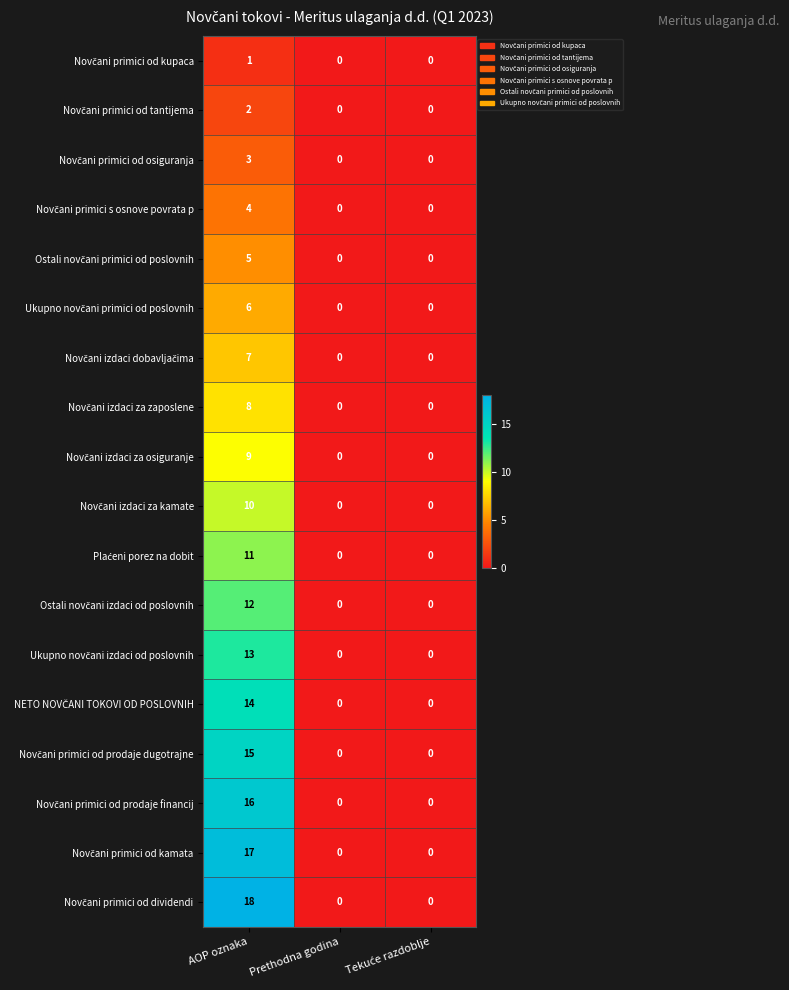

How many distinct data groups are displayed?

18